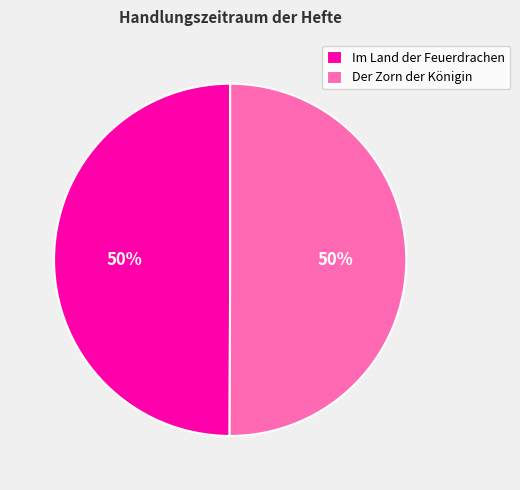

To the nearest percent, what is the average slice percentage?

50%